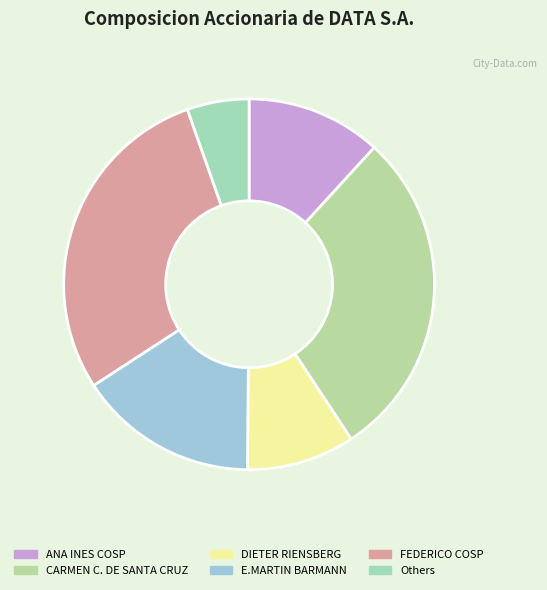

How many segments does this pie chart have?

6